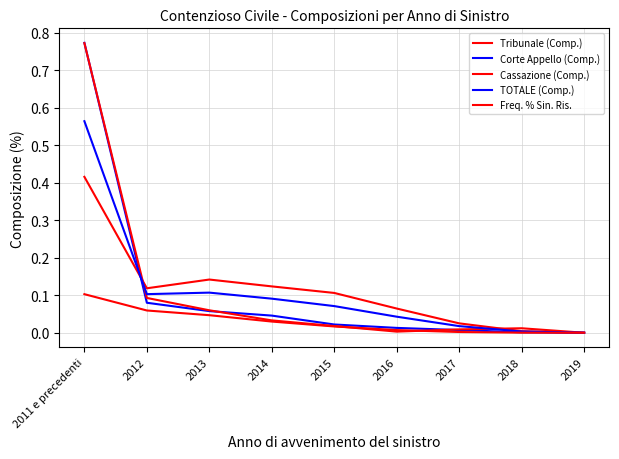

Count the number of categories in the chart.

9